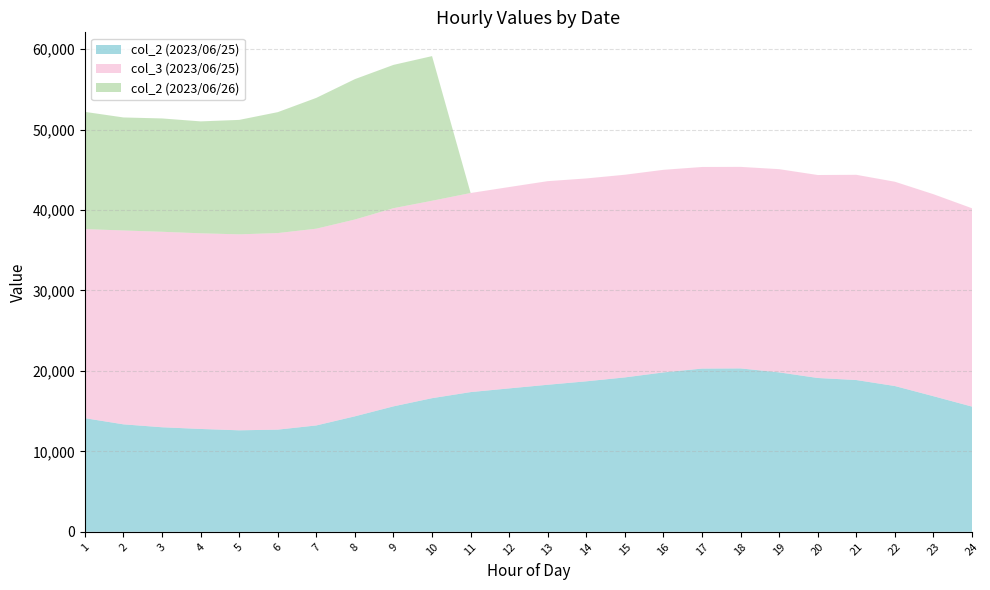

Reading right to left, what are all the values shown in this chart?

col_2 (2023/06/25): 24=15565	23=16857	22=18123	21=18868	20=19123	19=19822	18=20313	17=20292	16=19817	15=19196	14=18709	13=18282	12=17831	11=17369	10=16613	9=15596	8=14357	7=13224	6=12703	5=12619	4=12787	3=12998	2=13360	1=14127
col_3 (2023/06/25): 24=24656	23=25112	22=25398	21=25514	20=25233	19=25261	18=25055	17=25063	16=25185	15=25195	14=25222	13=25311	12=25031	11=24750	10=24543	9=24637	8=24467	7=24461	6=24436	5=24362	4=24323	3=24302	2=24101	1=23508
col_2 (2023/06/26): 24=0	23=0	22=0	21=0	20=0	19=0	18=0	17=0	16=0	15=0	14=0	13=0	12=0	11=0	10=17981	9=17813	8=17453	7=16262	6=15032	5=14227	4=13913	3=14089	2=14050	1=14571